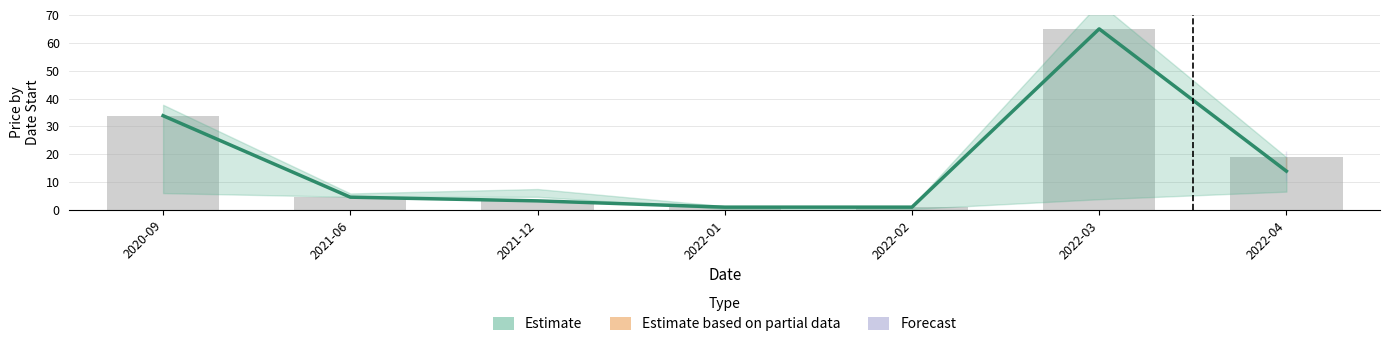

Does the chart contain stacked bars?

No